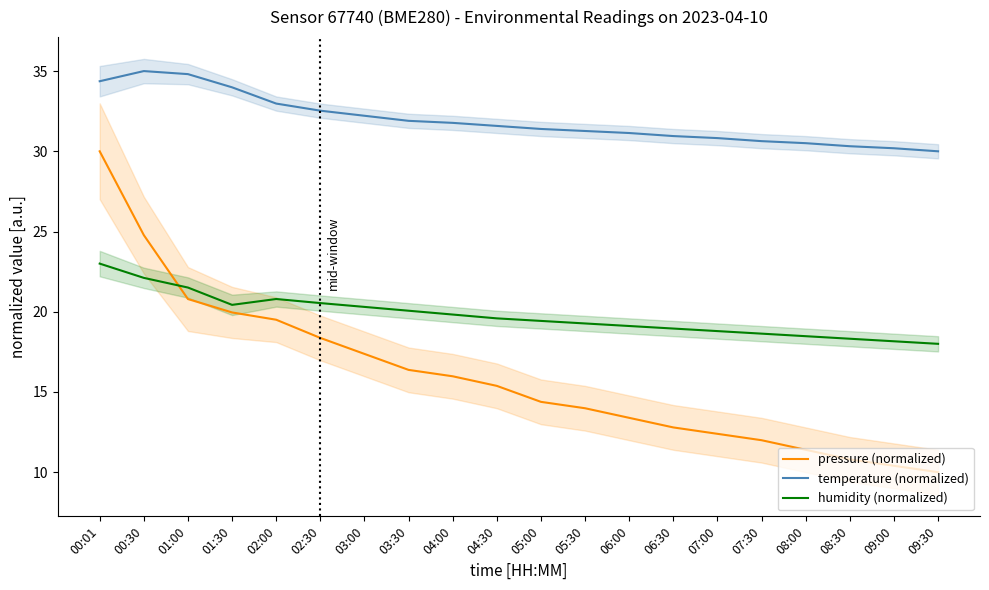

What are all the series names shown in the legend?

pressure (normalized), temperature (normalized), humidity (normalized)